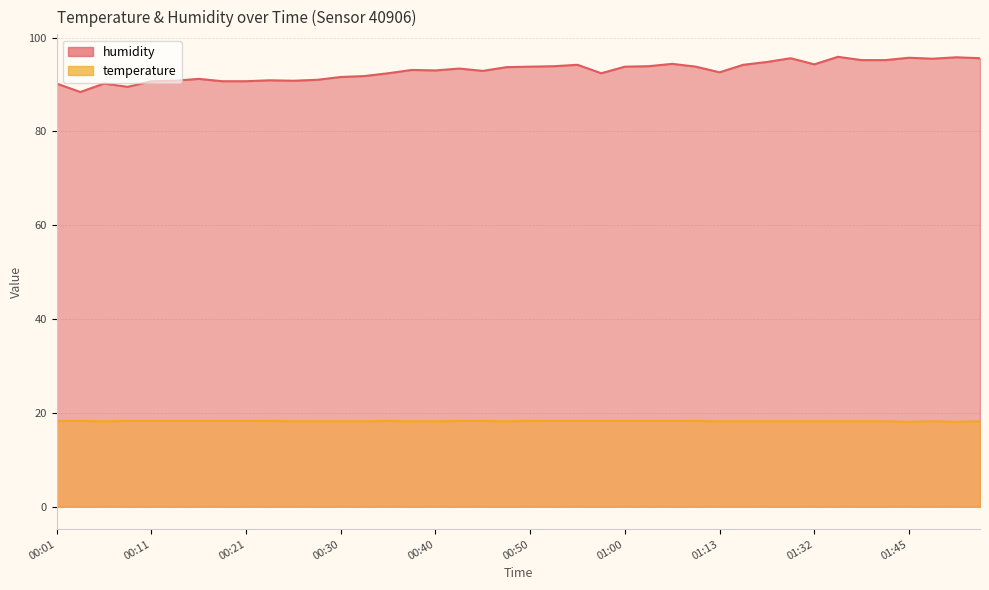

True or false: temperature and humidity cross at least once.

False